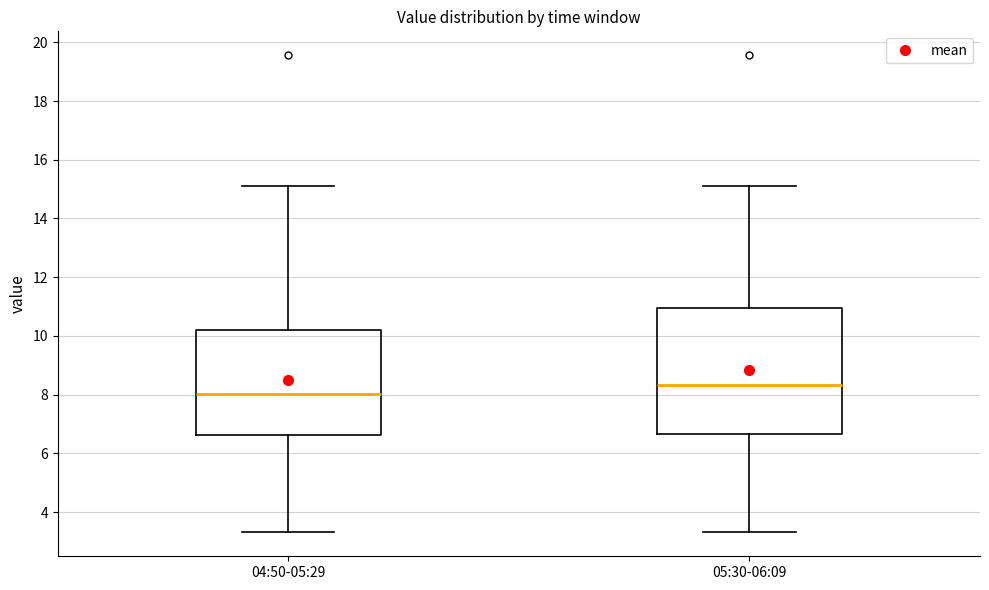

Reading left to right, read every box against the y-axis: the position of its median line, the range the box covers, and the ends of its whiskers. The values are not printed on the chart, so give them approximately, as read against the axis.

04:50-05:29: median 8.0, box 6.6 to 10.2, whiskers 3.4 to 15.2
05:30-06:09: median 8.4, box 6.6 to 11.0, whiskers 3.4 to 15.2